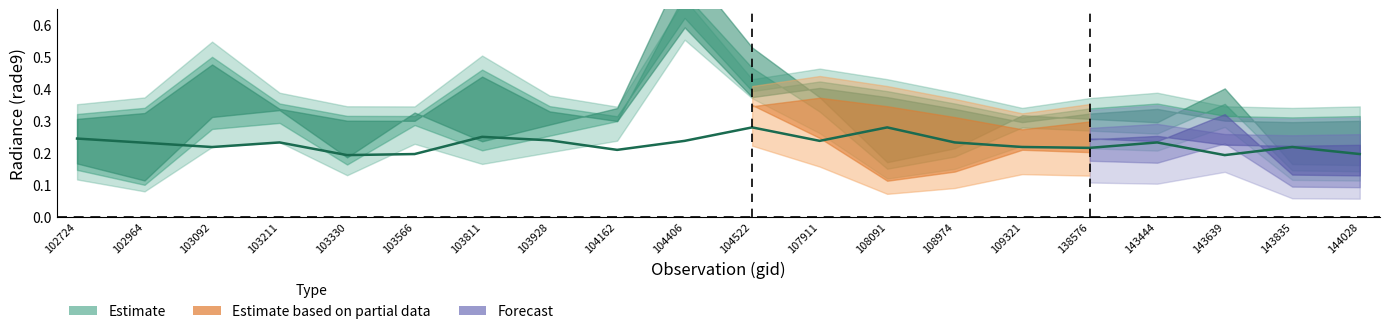

At which category does rade9_bin_3q reach its first local peak?

103092